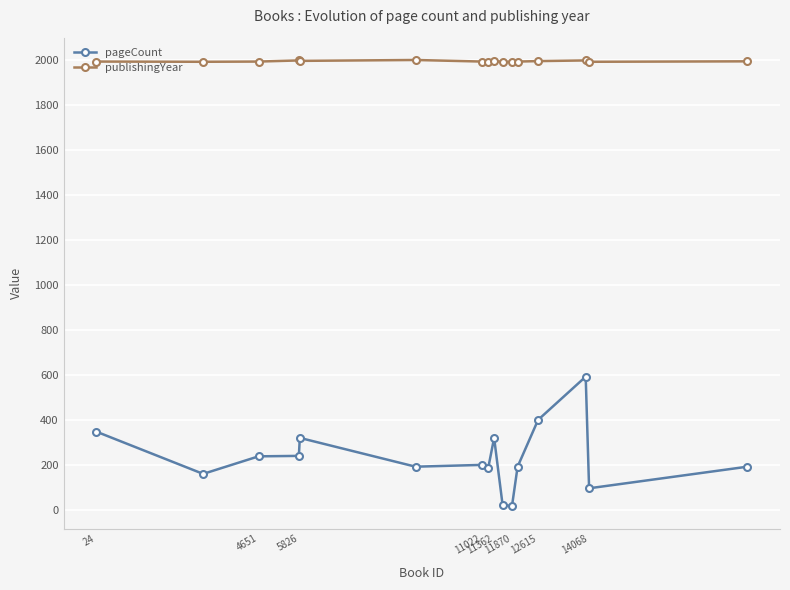

At how many categories does at least one series exceed 1436?

16